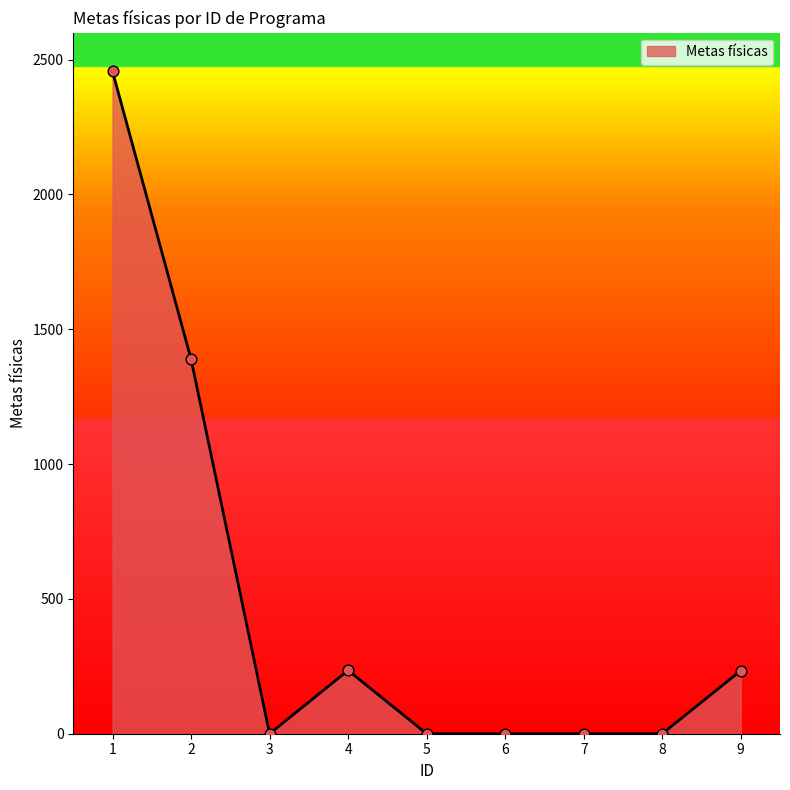

What is the change in value from 4 to 5?

-235